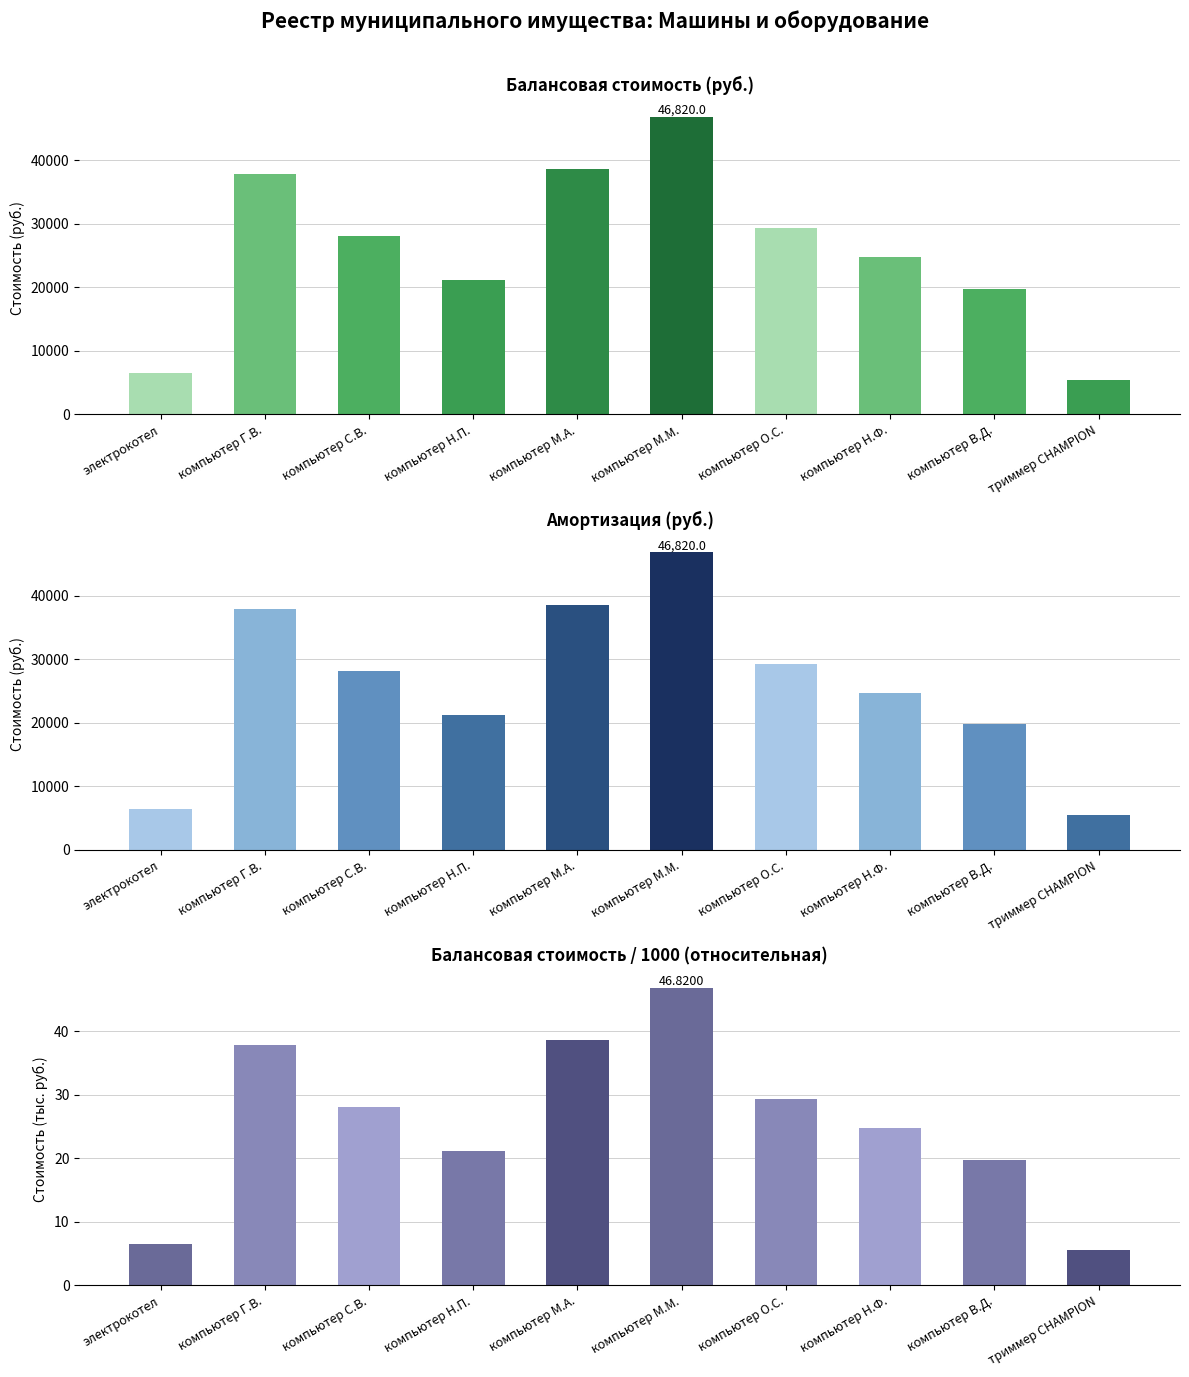

What is the label of the 10th bar from the right?

электрокотел